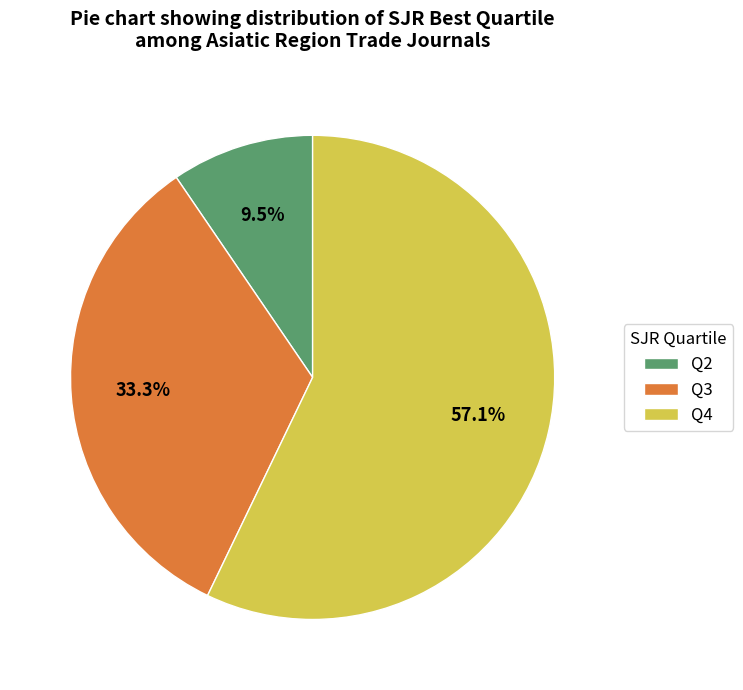

Is the sum of Q3 and Q2 greater than half?

No